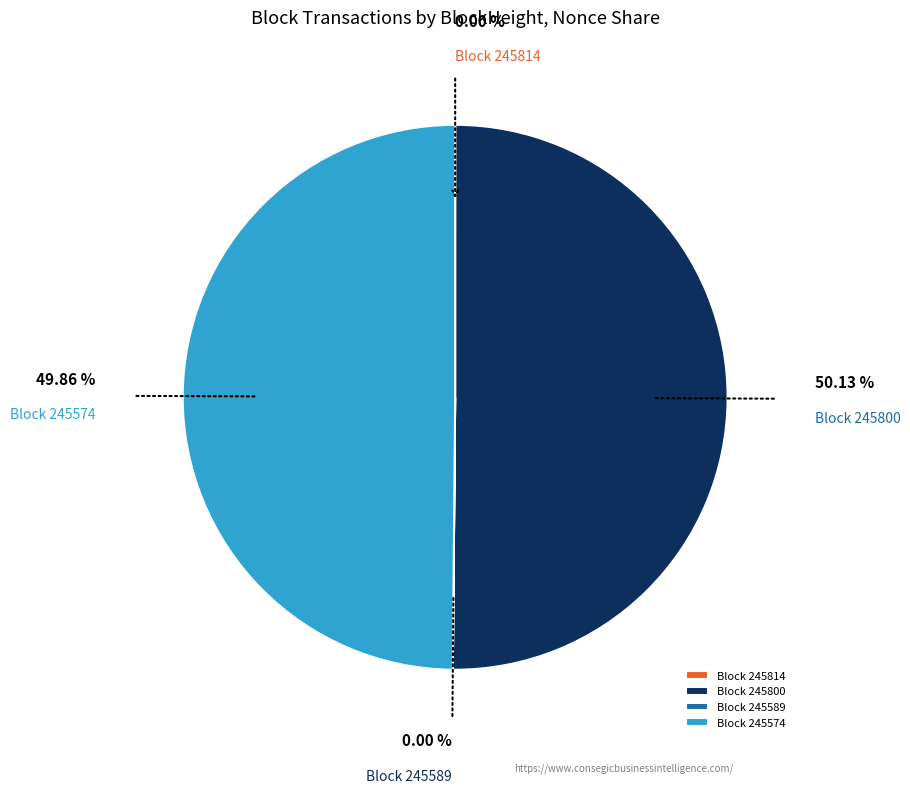

Is it true that 245814 is 0% of the pie?

True